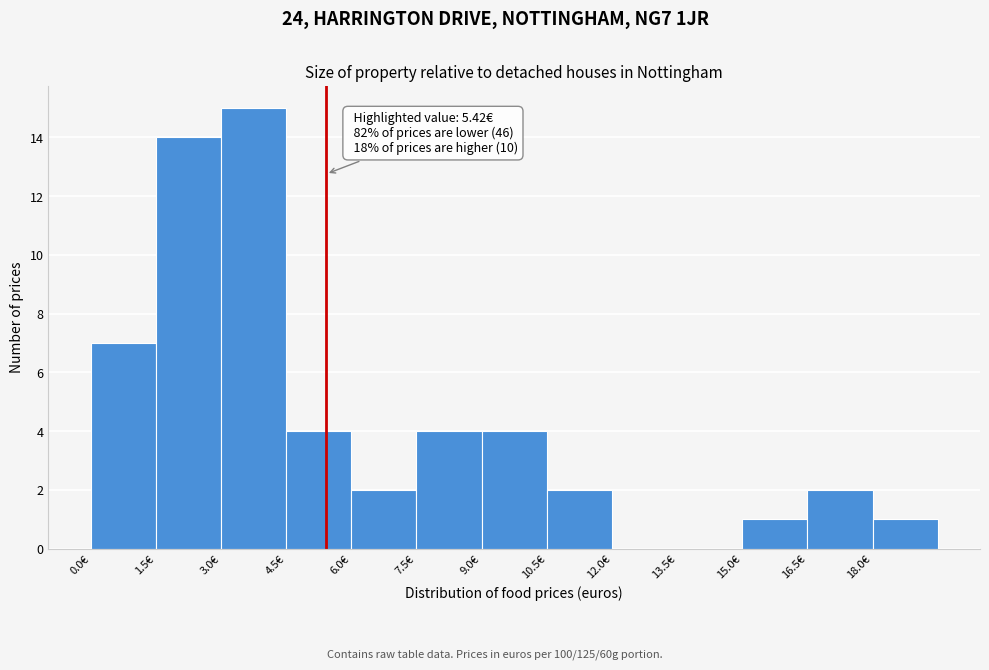

Which range on the x-axis has the tallest bar?

3.0 to 4.5